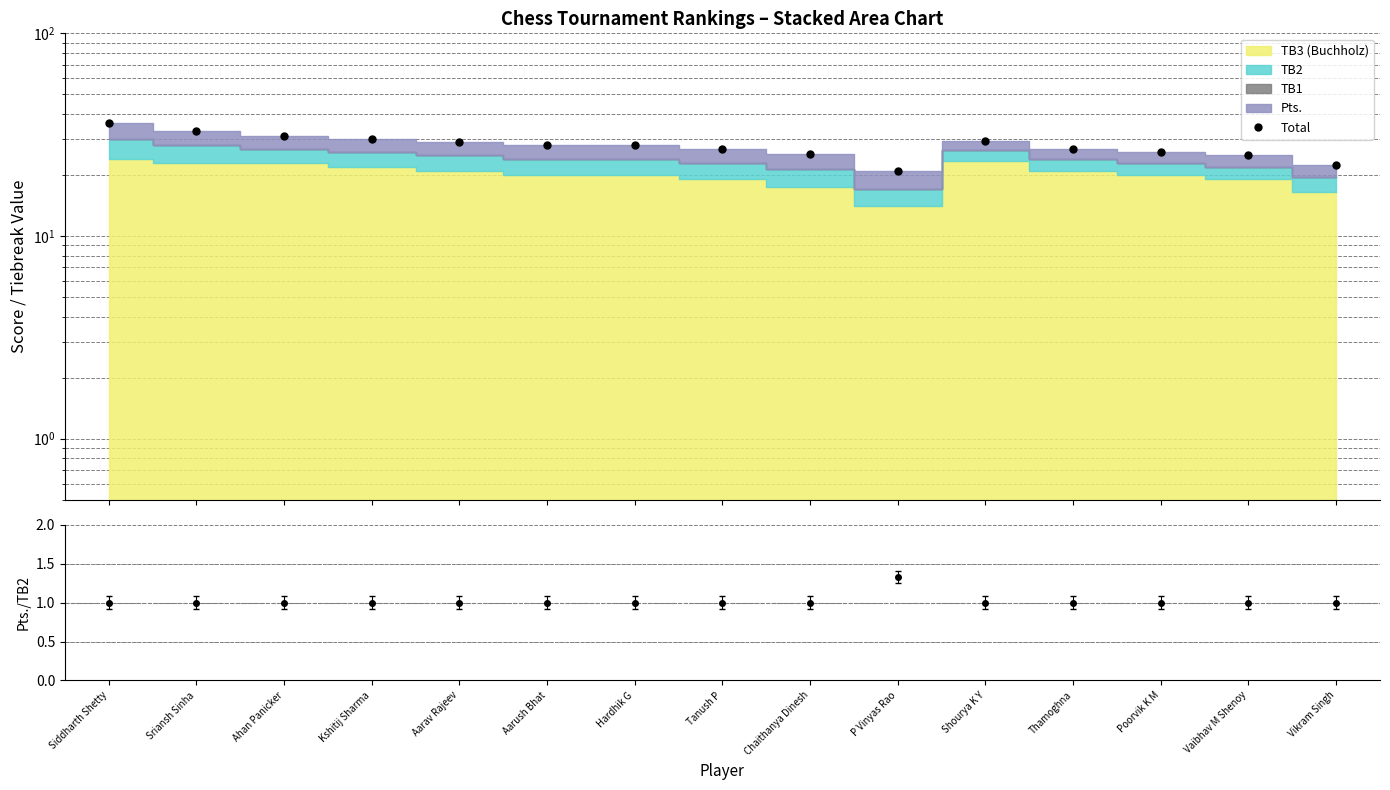

Rank the categories by value from highest to lowest.

Siddharth Shetty, Sriansh Sinha, Ahan Panicker, Kshitij Sharma, Shourya K Y, Aarav Rajeev, Aarush Bhat, Hardhik G, Tanush P, Thamoghna, Poorvik K M, Chaithanya Dinesh, Vaibhav M Shenoy, Vikram Singh, P Vinyas Rao